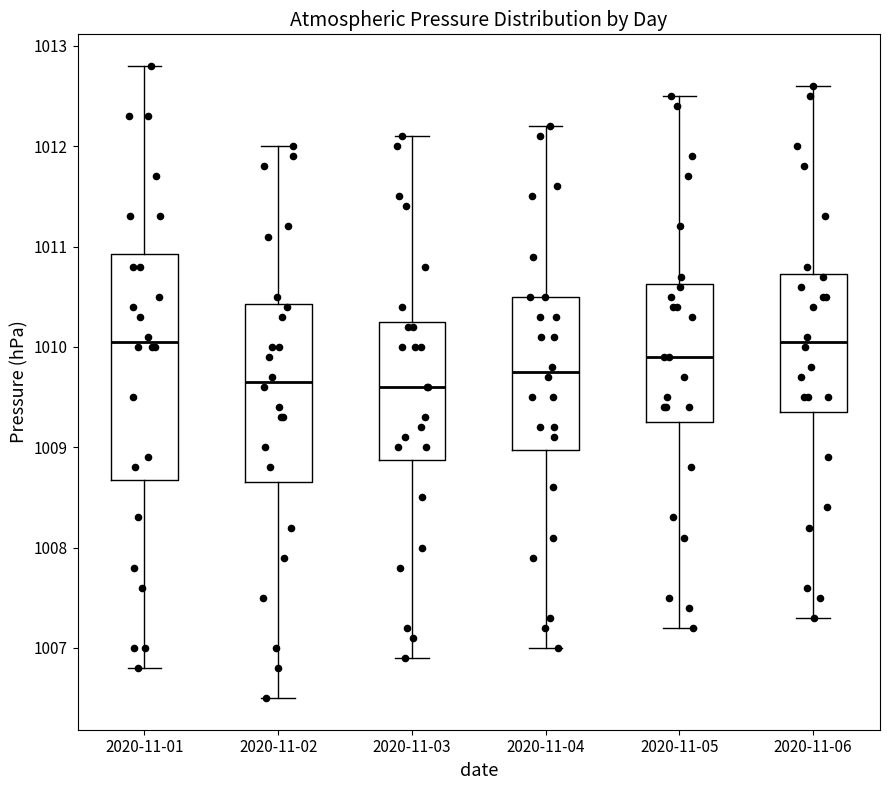

Where is the lower edge of the box for 2020-11-01 on the y-axis? The values are not printed on the chart, so give them approximately, as read against the axis.

1008.7